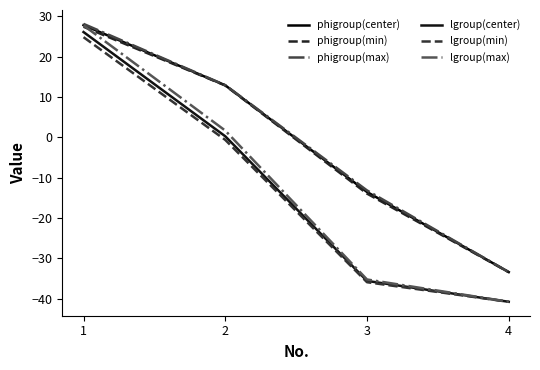

At which label is lgroup(max) closest to -6?

2